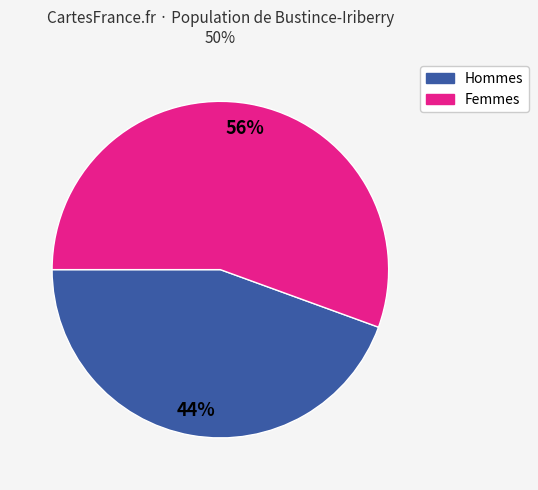

To the nearest percent, what is the average slice percentage?

50%